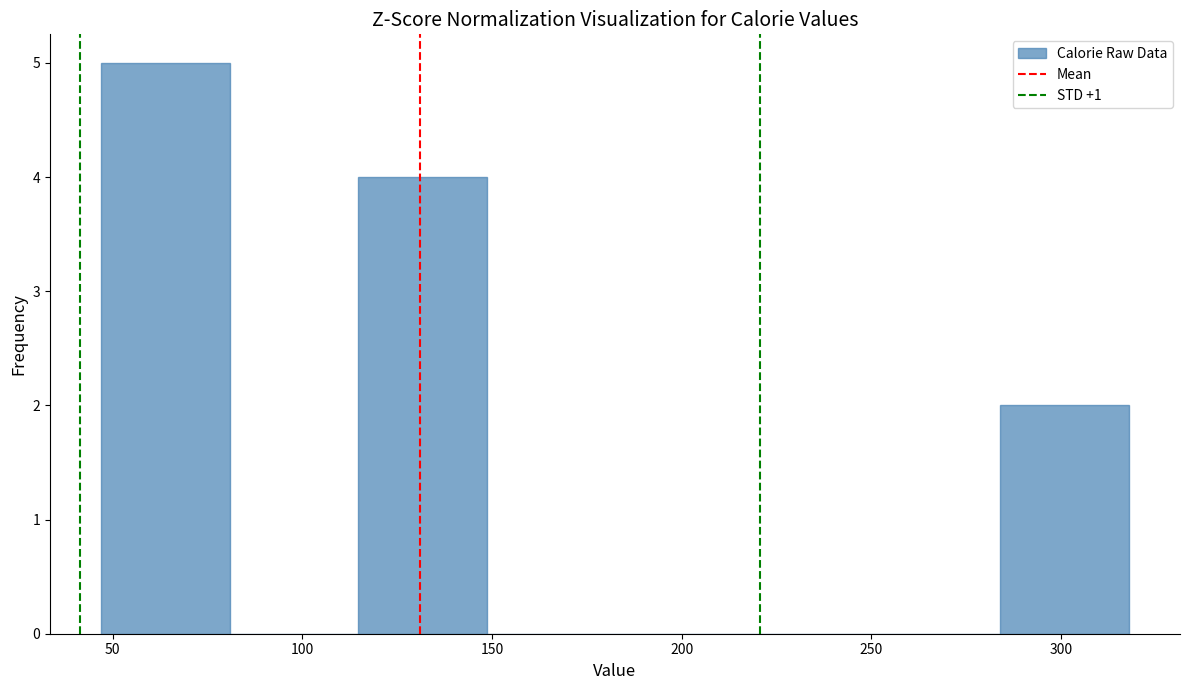

What is the height of the bar covering 45 to 80 on the x-axis? Neither the bar edges nor the heights are printed on the chart, so give them approximately, as read against the axes.

5